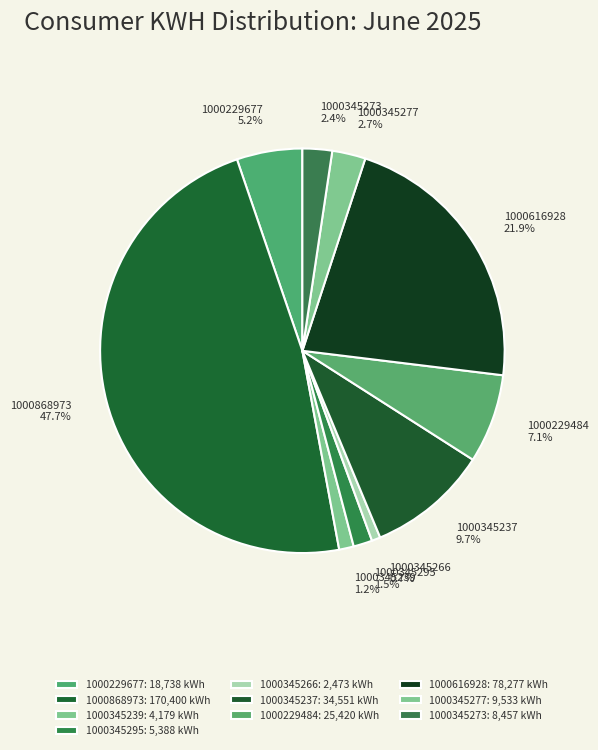

Is 1000345273 the majority of the pie?

No